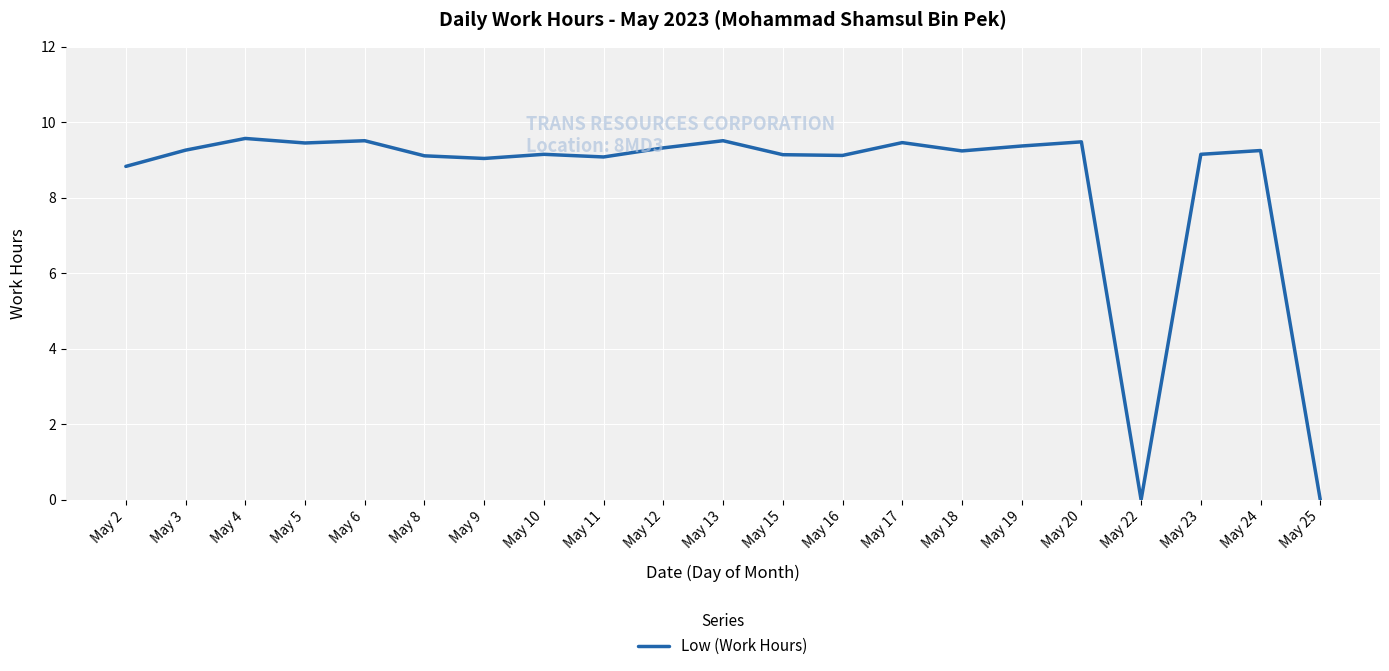

How many categories are shown in the chart?

21